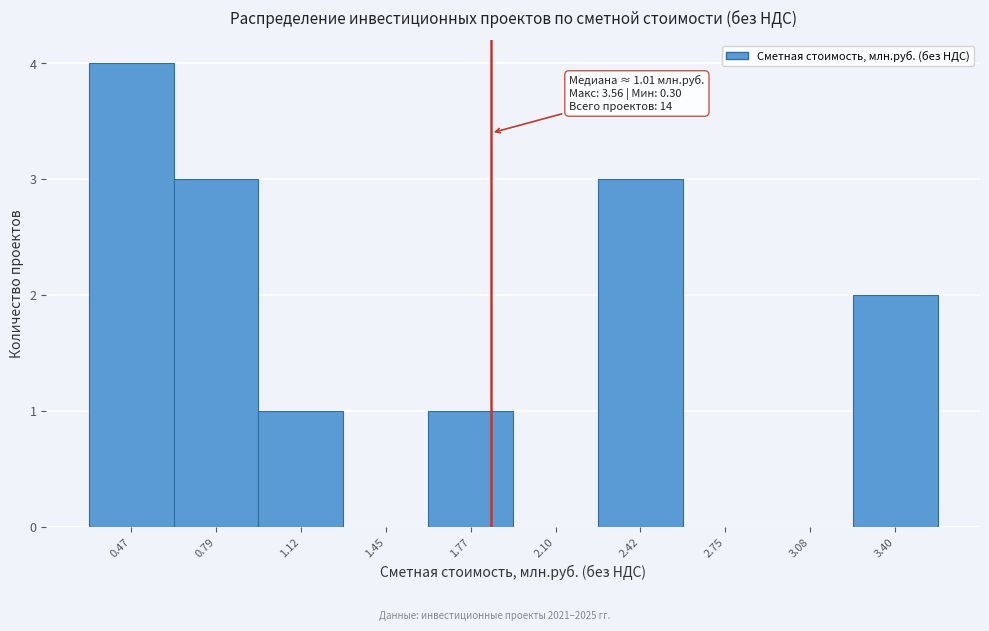

Which range on the x-axis has the tallest bar?

0.30 to 0.65